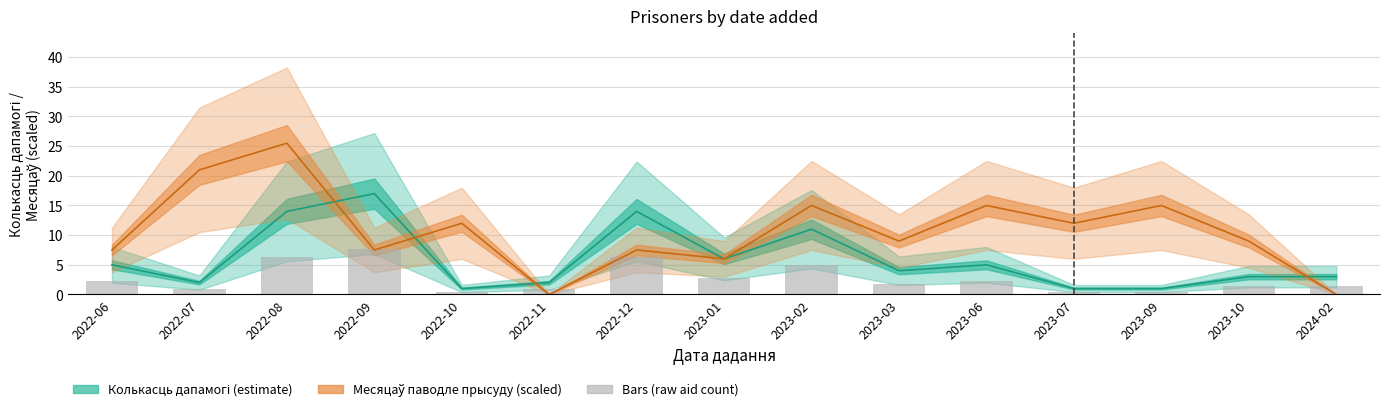

At which label does Колькасць дапамогі first exceed 4?

2022-06